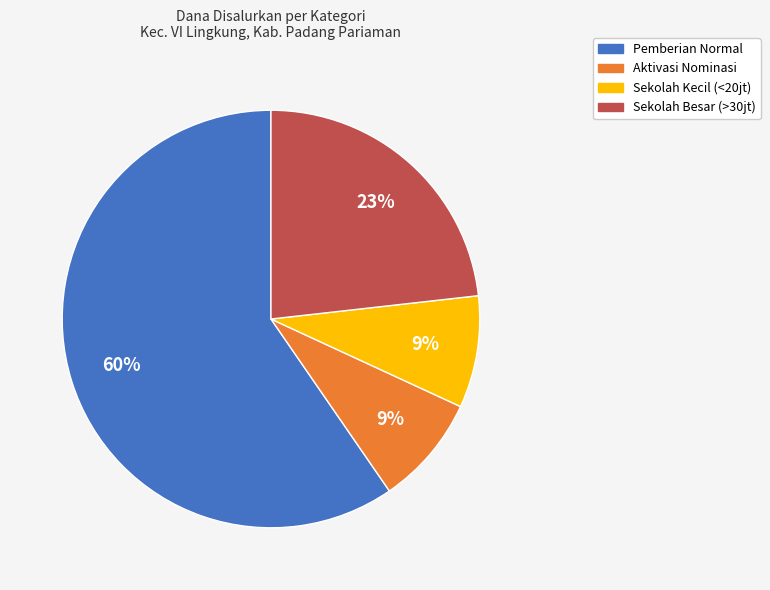

Count the number of slices in the pie.

4